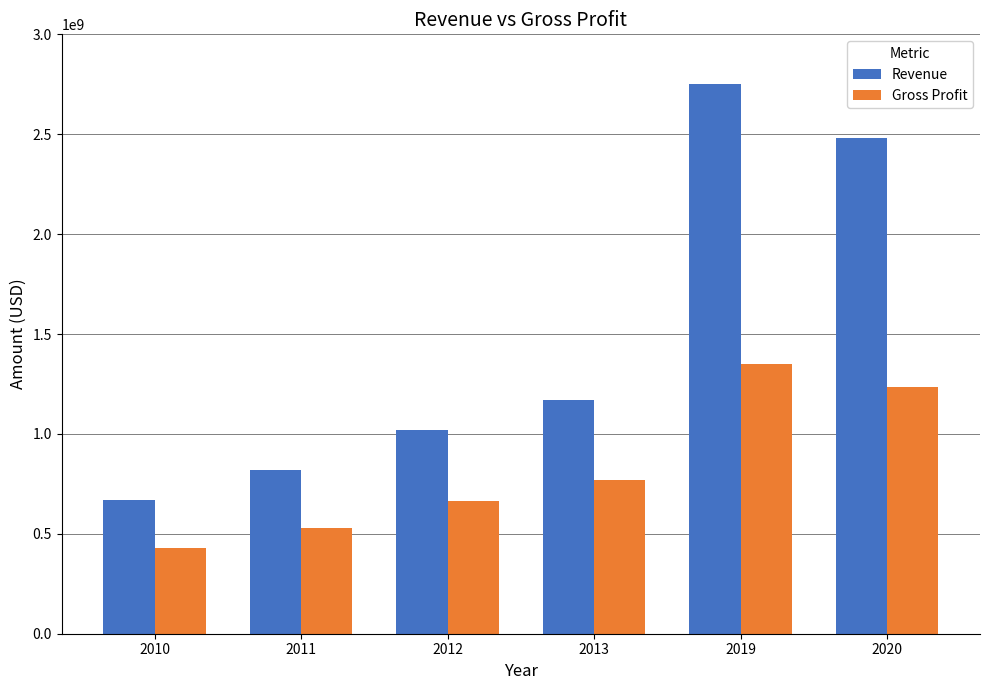

Rank the series by their average value, from lowest to highest.

Gross Profit, Revenue